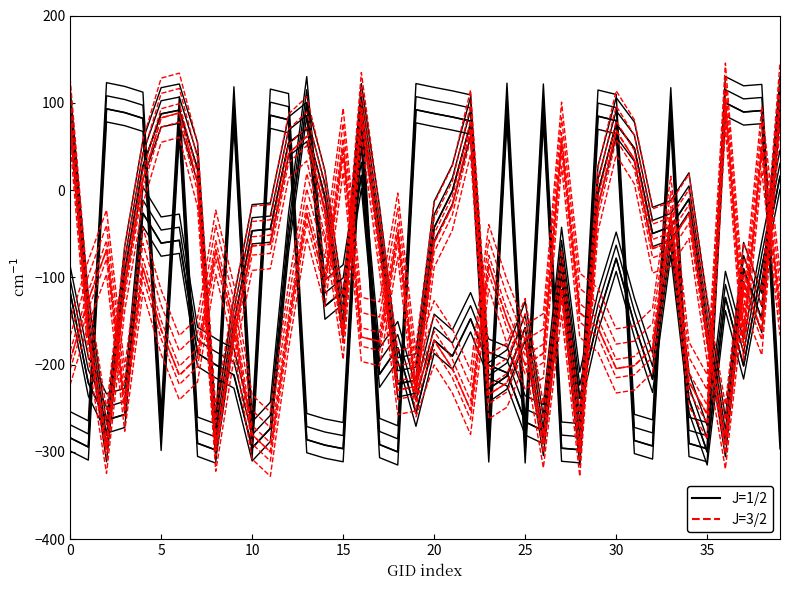

How many values in the J=1/2 series are below -180?

21